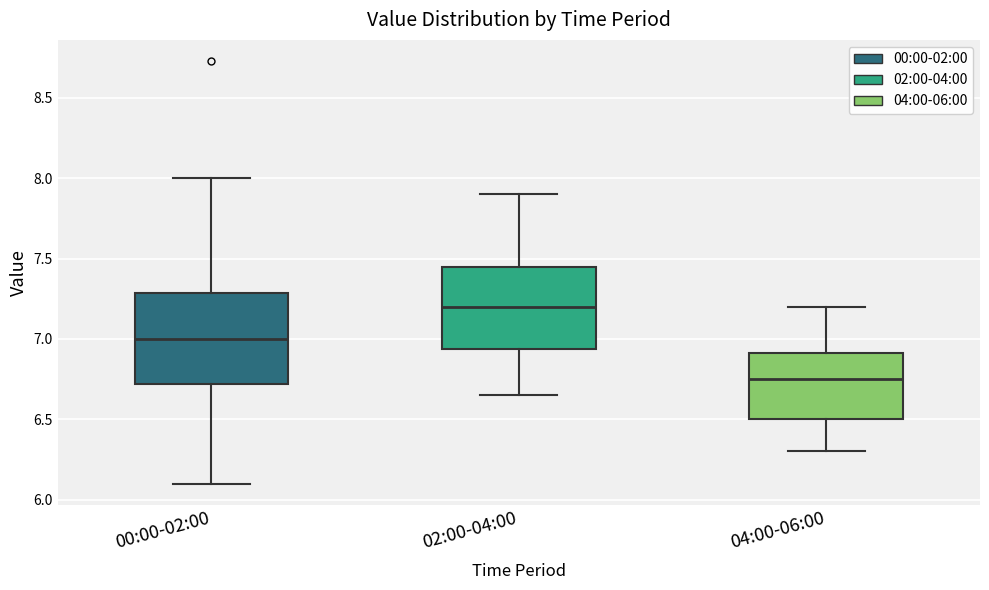

Reading left to right, transcribe this box plot: for each box, give where its median line is, the range the box spans, and where its two whiskers end, as read against the y-axis. The values are not printed on the chart, so give them approximately, as read against the axis.

00:00-02:00: median 7.00, box 6.70 to 7.30, whiskers 6.10 to 8.00
02:00-04:00: median 7.20, box 6.95 to 7.45, whiskers 6.65 to 7.90
04:00-06:00: median 6.75, box 6.50 to 6.90, whiskers 6.30 to 7.20